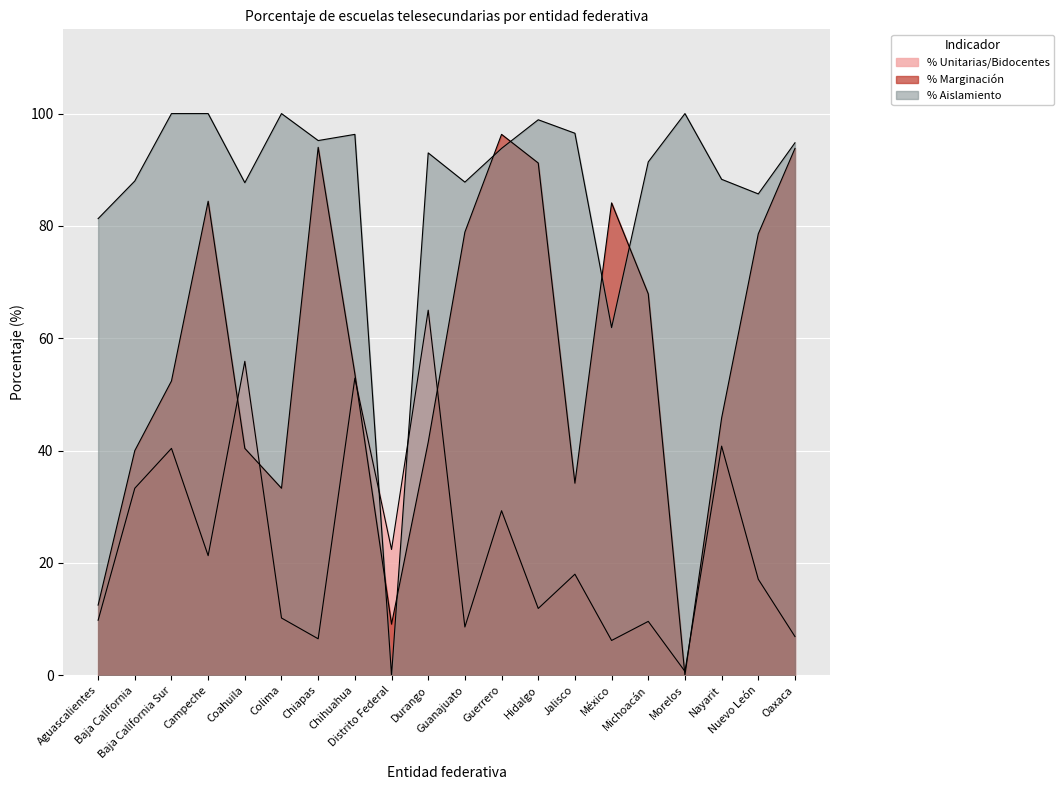

Which series has the largest total across all categories?

% Aislamiento